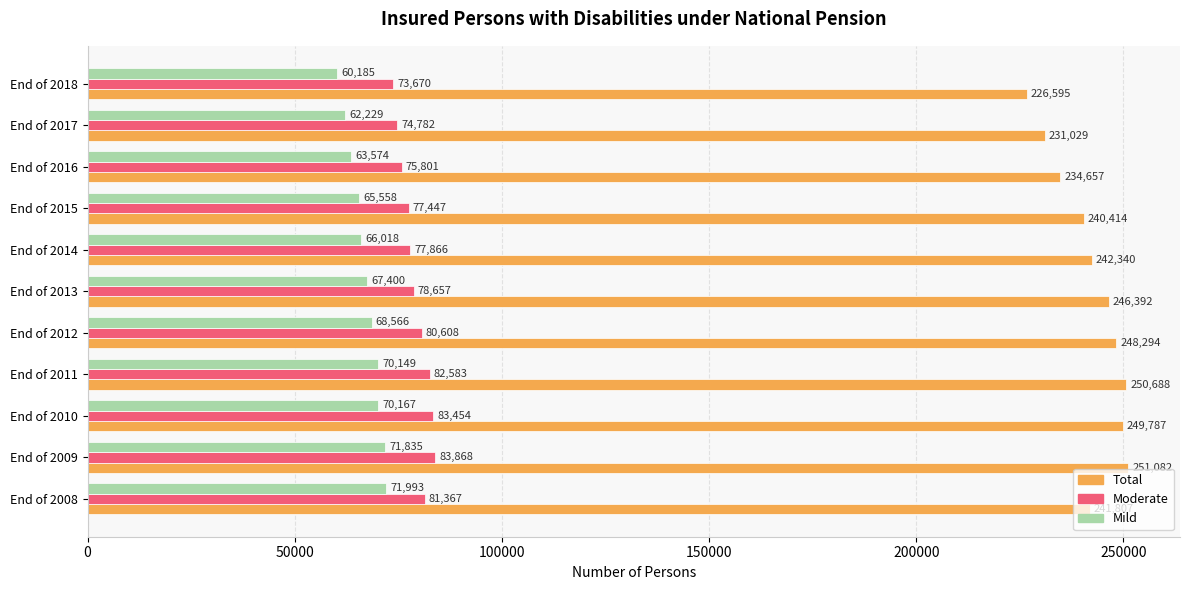

At how many categories does at least one series exceed 244221?

5